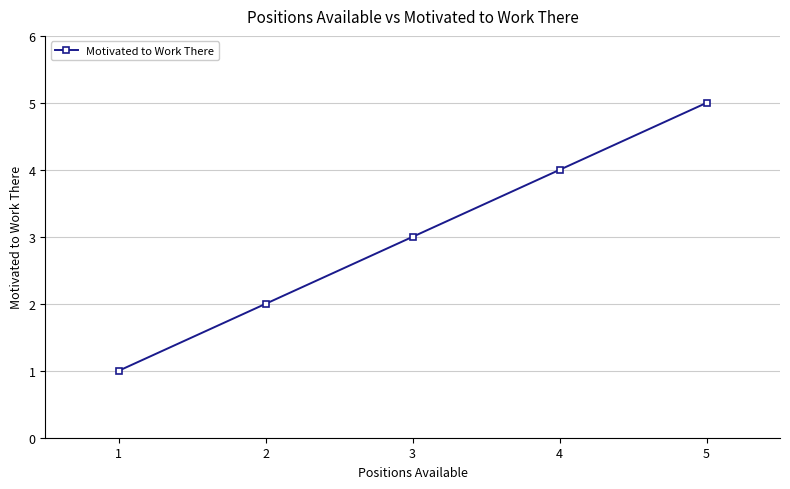

Is it true that the value at 1 is 1?

True